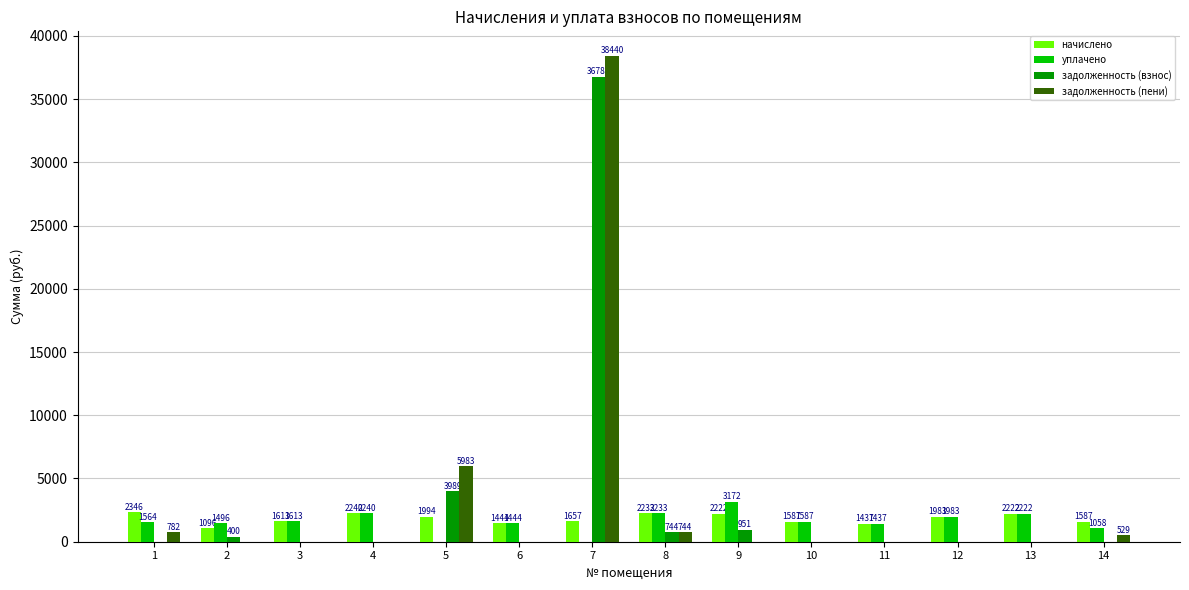

What is the approximate value of начислено at 13?

2221.6